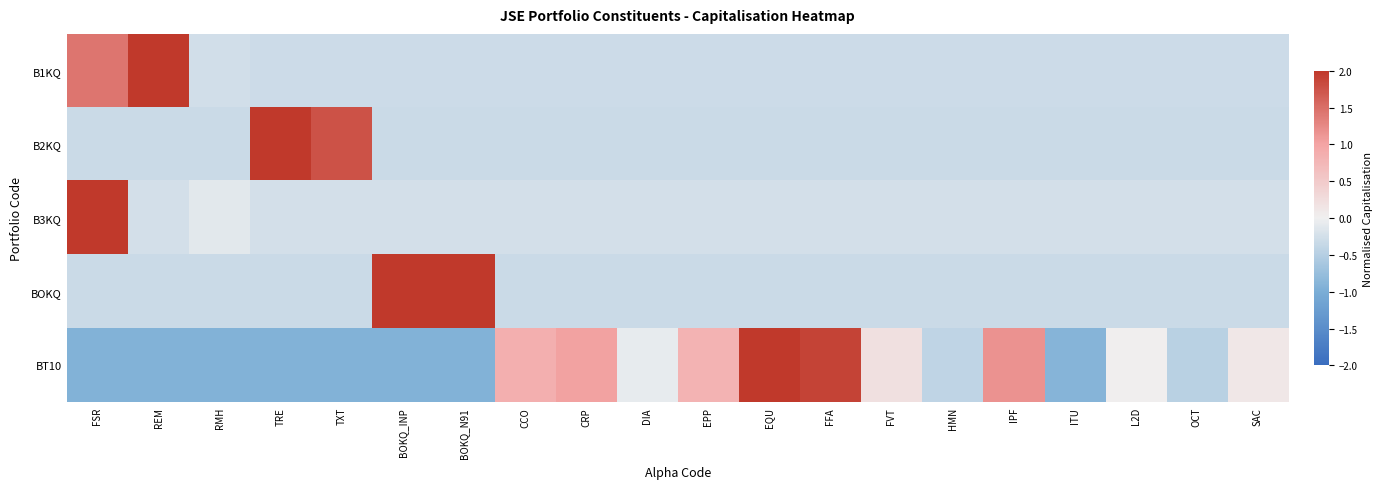

Rank the series at EPP from lowest to highest value.

BOKQ, B2KQ, B1KQ, B3KQ, BT10